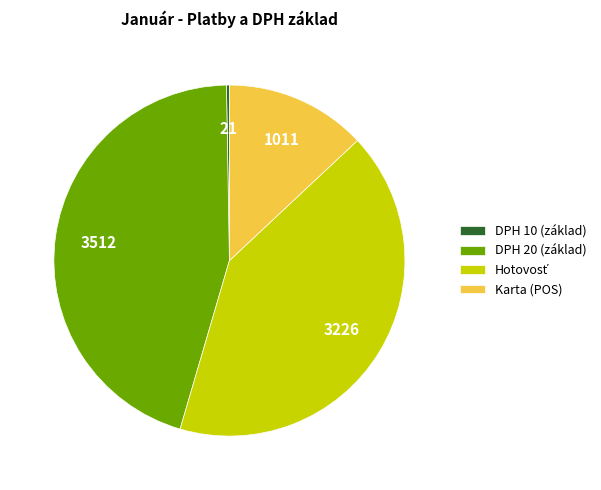

Which category has the biggest portion of the pie?

DPH 20 (základ)